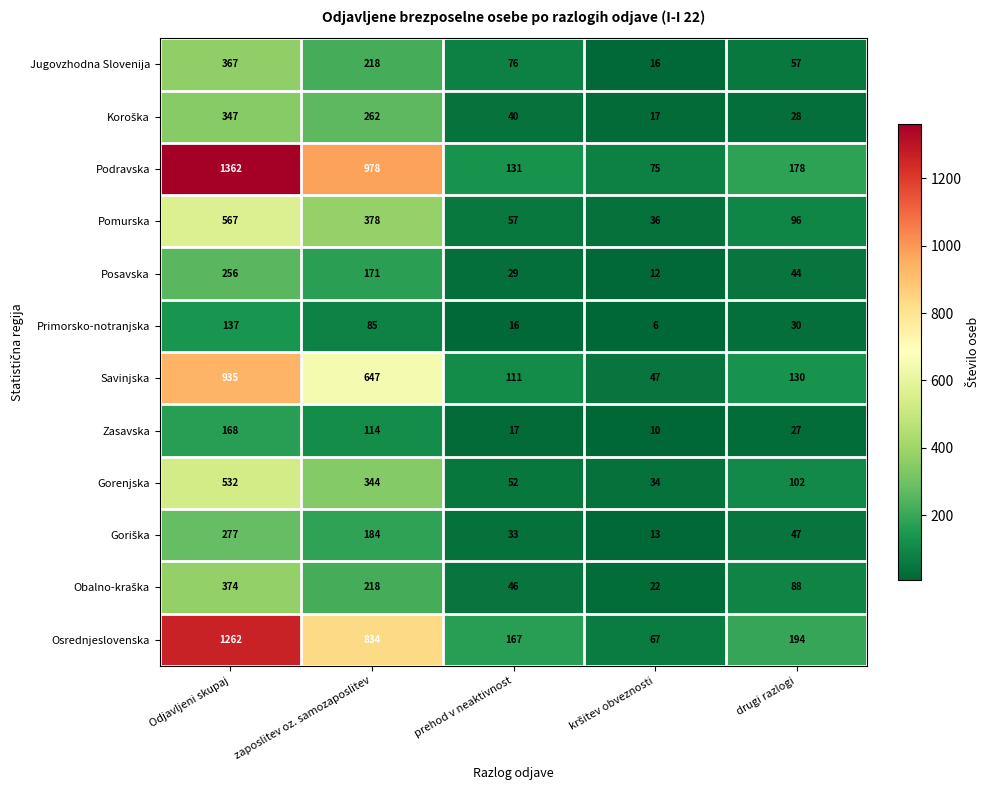

At which category is the sum across all series the highest?

Odjavljeni skupaj